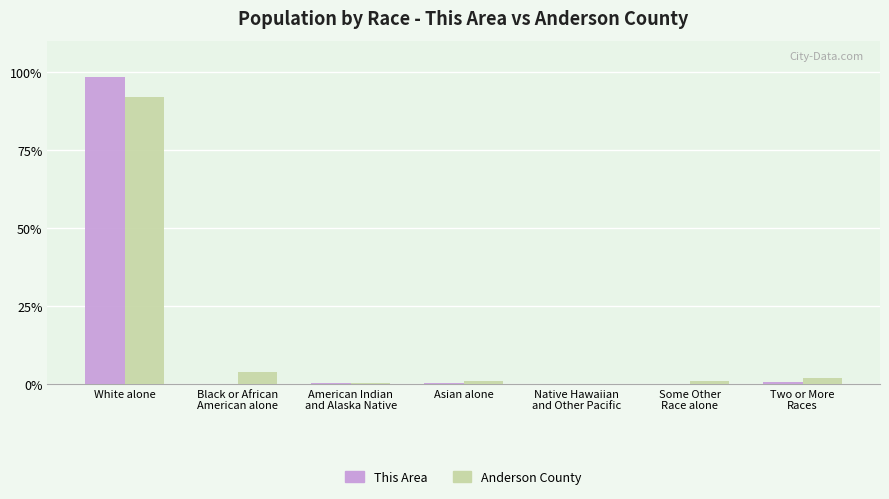

Which category has the highest value in the This Area series?

White alone